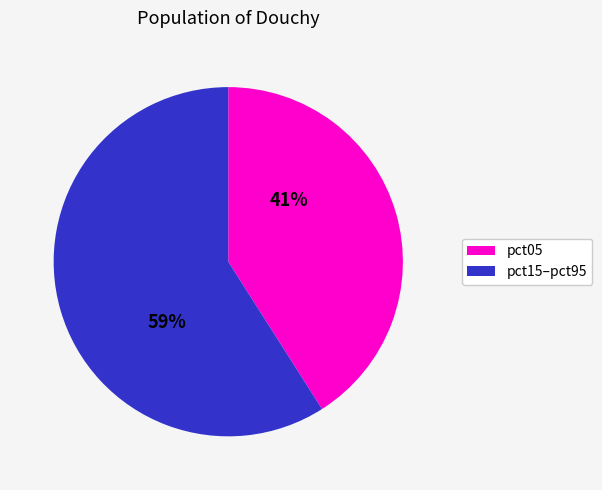

Is there a majority slice in this chart?

Yes